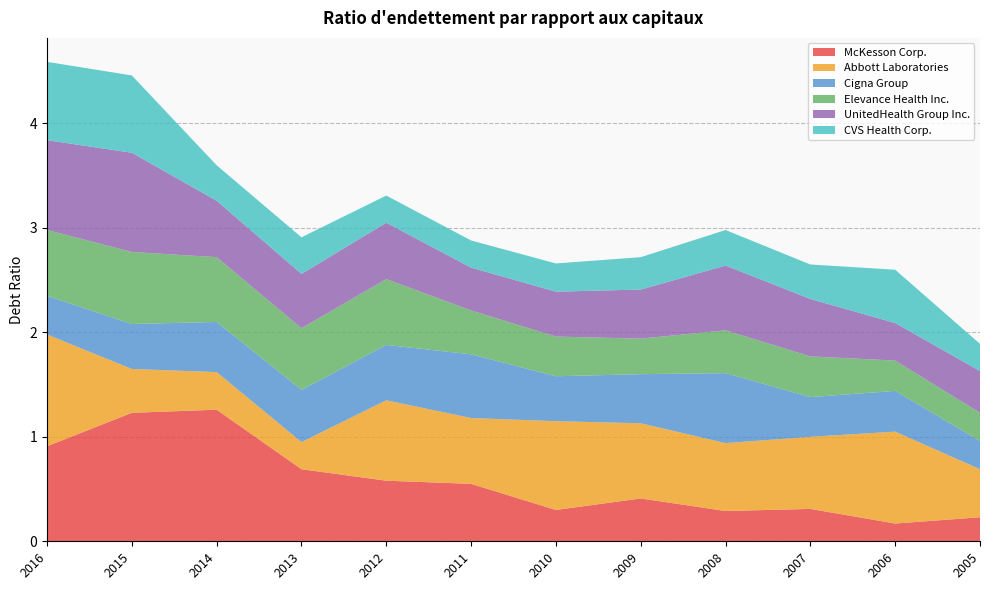

Reading left to right, transcribe all the data shown in this chart.

McKesson Corp.: 2016=0.9	2015=1.2	2014=1.3	2013=0.7	2012=0.6	2011=0.6	2010=0.3	2009=0.4	2008=0.3	2007=0.3	2006=0.2	2005=0.2
Abbott Laboratories: 2016=1.1	2015=0.4	2014=0.4	2013=0.3	2012=0.8	2011=0.6	2010=0.8	2009=0.7	2008=0.7	2007=0.7	2006=0.9	2005=0.5
Cigna Group: 2016=0.4	2015=0.4	2014=0.5	2013=0.5	2012=0.5	2011=0.6	2010=0.4	2009=0.5	2008=0.7	2007=0.4	2006=0.4	2005=0.3
Elevance Health Inc.: 2016=0.6	2015=0.7	2014=0.6	2013=0.6	2012=0.6	2011=0.4	2010=0.4	2009=0.3	2008=0.4	2007=0.4	2006=0.3	2005=0.3
UnitedHealth Group Inc.: 2016=0.9	2015=0.9	2014=0.5	2013=0.5	2012=0.5	2011=0.4	2010=0.4	2009=0.5	2008=0.6	2007=0.6	2006=0.4	2005=0.4
CVS Health Corp.: 2016=0.8	2015=0.7	2014=0.3	2013=0.3	2012=0.3	2011=0.3	2010=0.3	2009=0.3	2008=0.3	2007=0.3	2006=0.5	2005=0.3